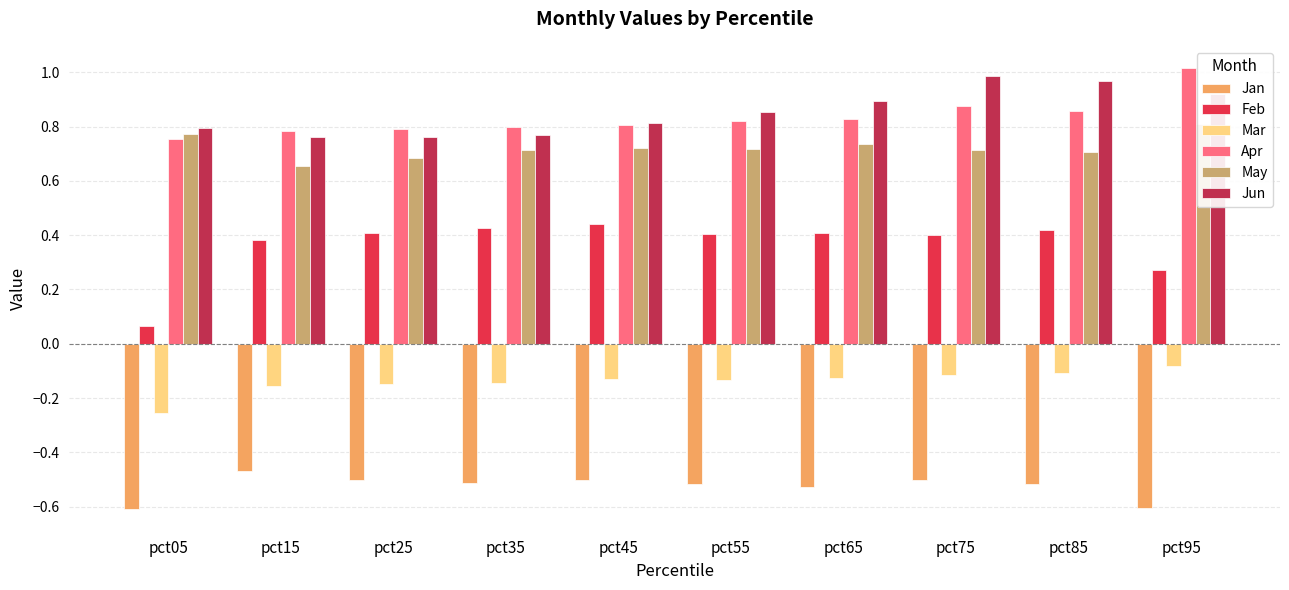

Reading right to left, extract all data points from this chart.

Jan: -0.6	-0.5	-0.5	-0.5	-0.5	-0.5	-0.5	-0.5	-0.5	-0.6
Feb: 0.3	0.4	0.4	0.4	0.4	0.4	0.4	0.4	0.4	0.1
Mar: -0.1	-0.1	-0.1	-0.1	-0.1	-0.1	-0.1	-0.1	-0.2	-0.3
Apr: 1.0	0.9	0.9	0.8	0.8	0.8	0.8	0.8	0.8	0.8
May: 0.8	0.7	0.7	0.7	0.7	0.7	0.7	0.7	0.7	0.8
Jun: 0.9	1.0	1.0	0.9	0.9	0.8	0.8	0.8	0.8	0.8